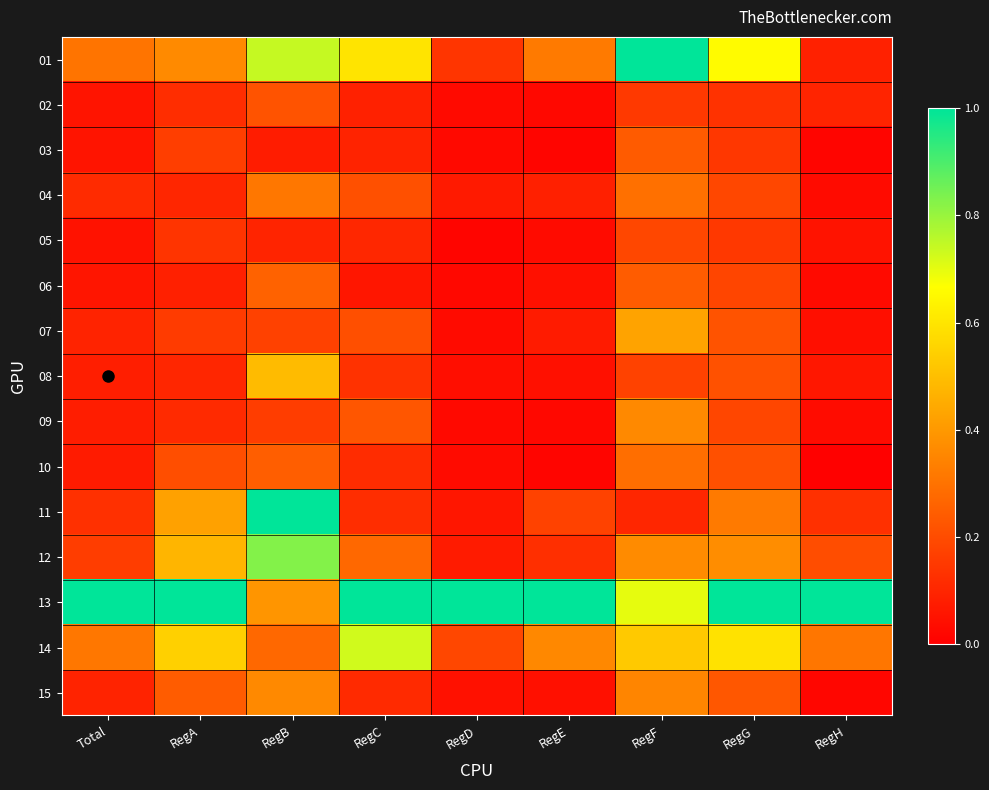

What is the spread (max minus min) of values at RegD?

1.0